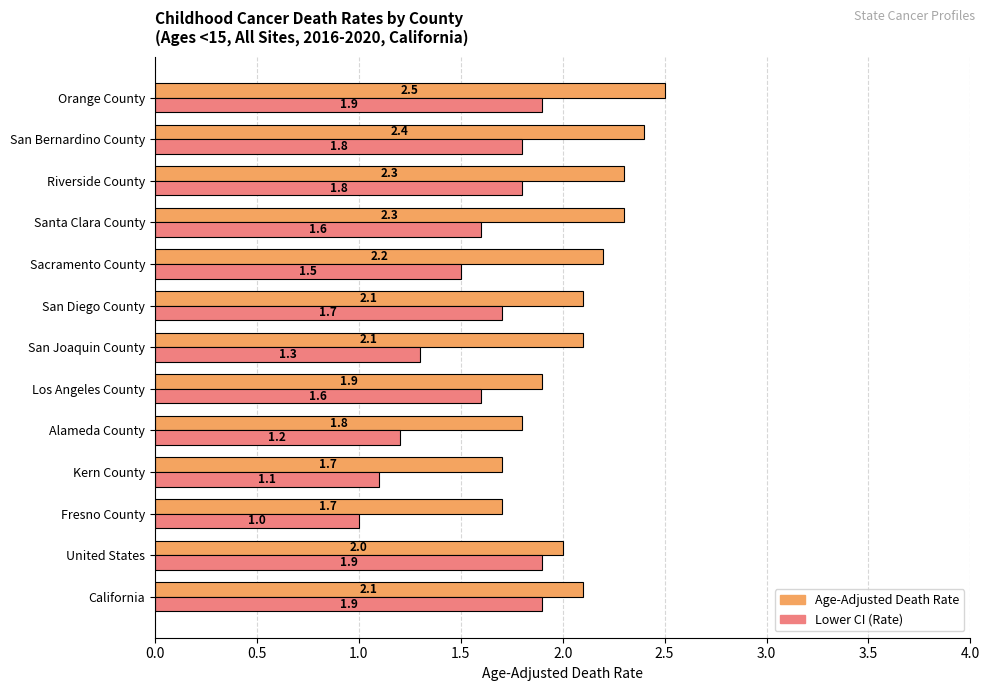

List the series in order of their overall mean, lowest first.

Lower CI (Rate), Age-Adjusted Death Rate